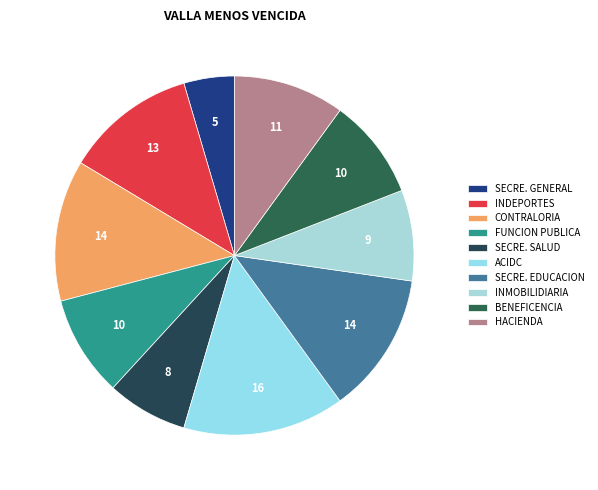

Combined, do SECRE. GENERAL and INMOBILIDIARIA account for over 50%?

No